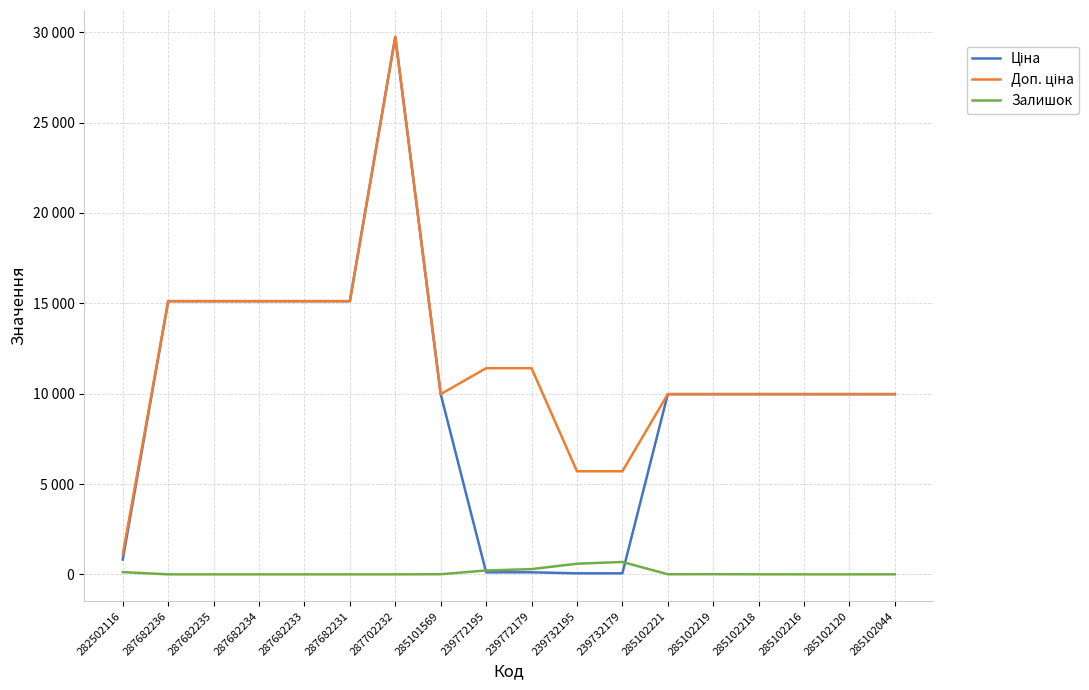

What is the label of the 11th point from the right?

285101569